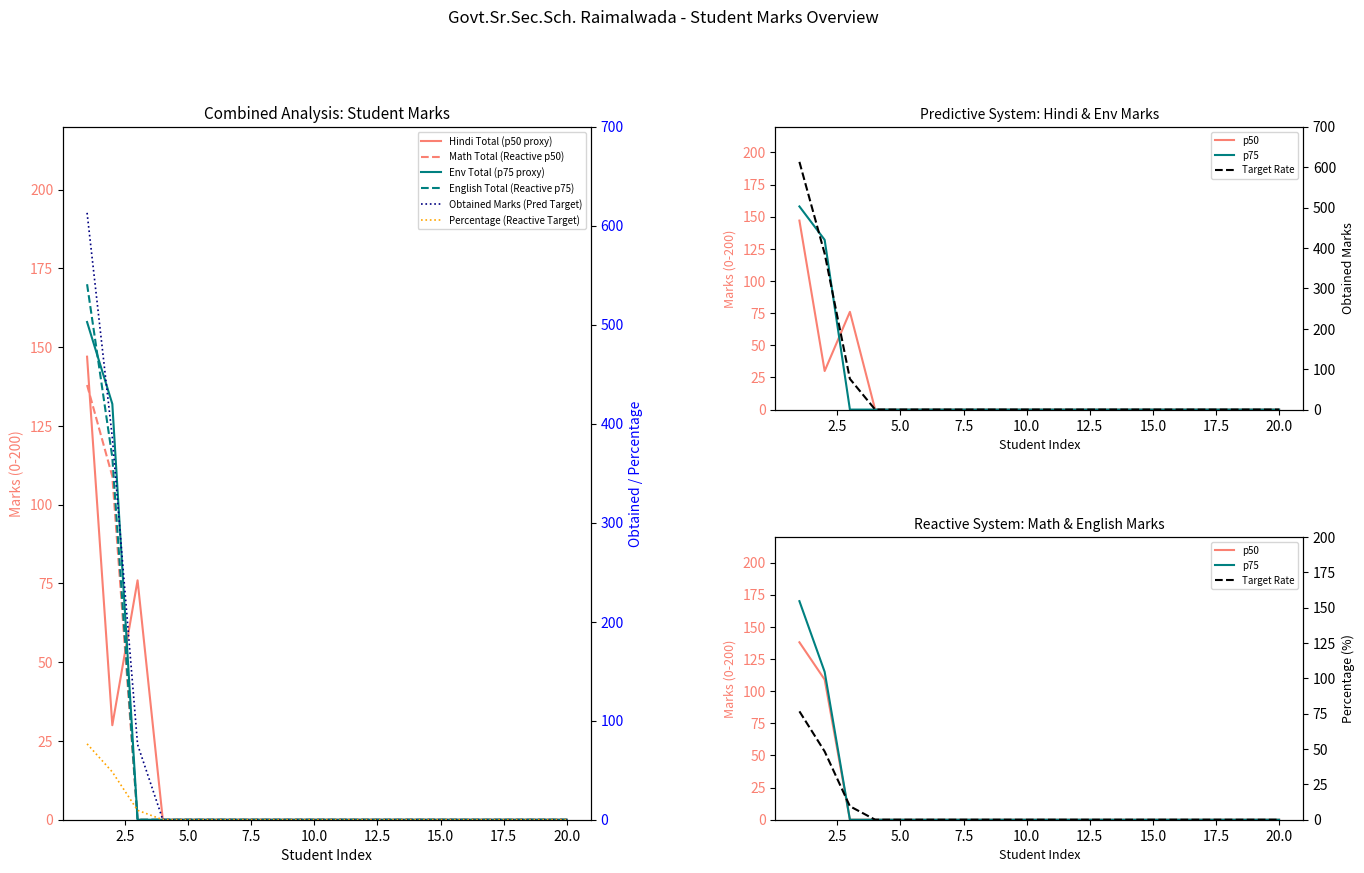

Which series has the largest total across all categories?

Obtained_Marks